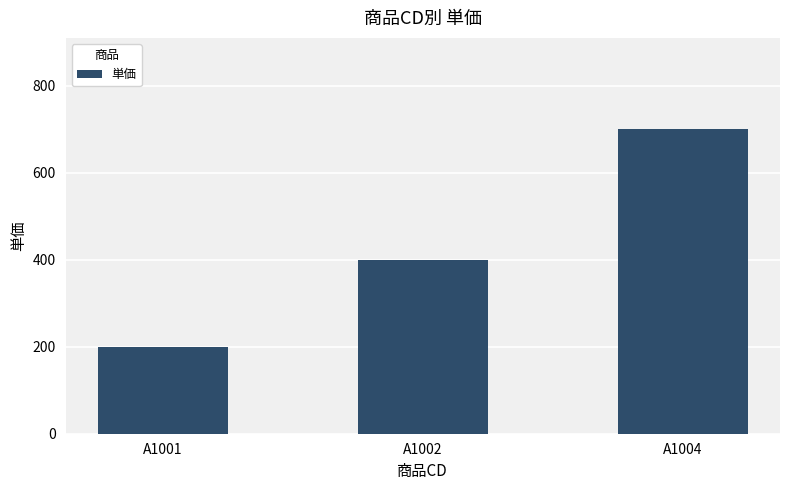

What is the approximate value at A1001?

200